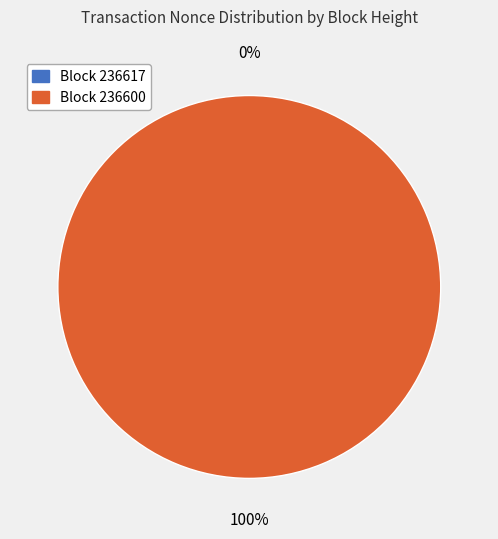

To the nearest percent, what percentage of the pie is 236600?

100%